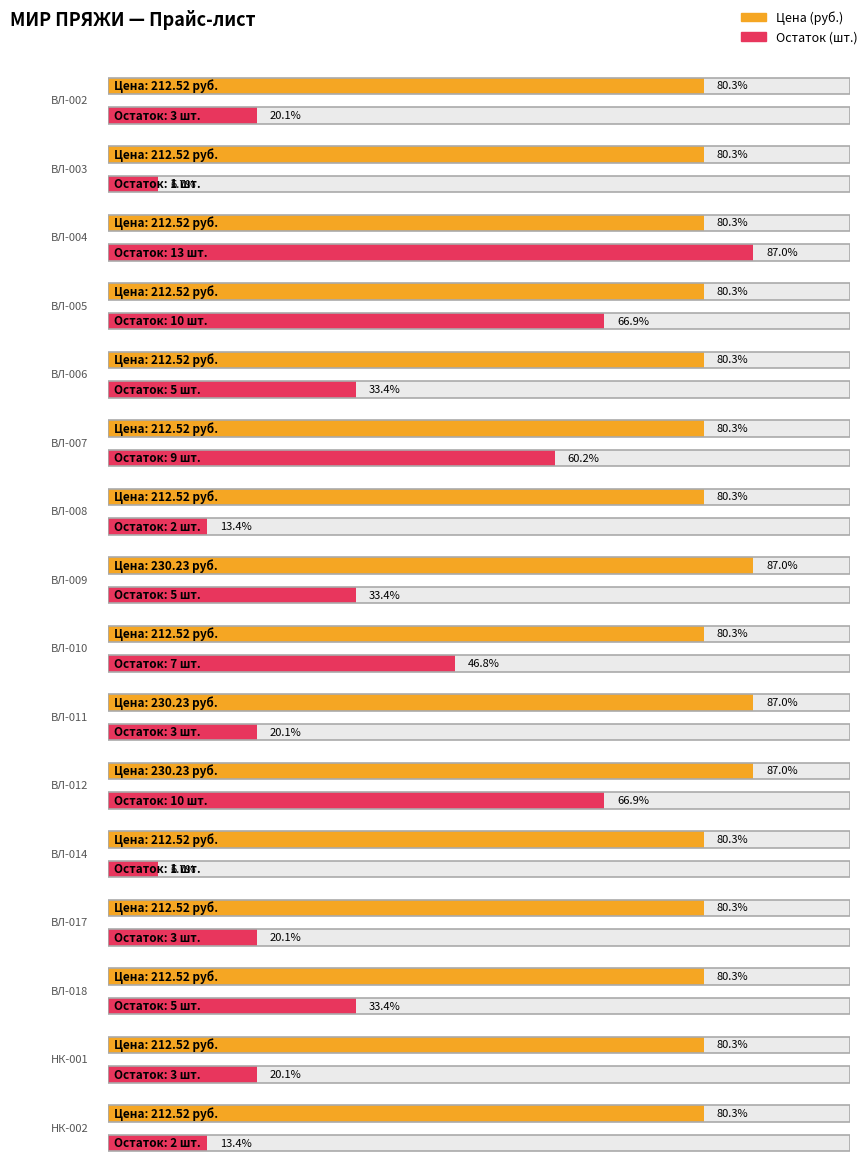

Reading left to right, what are all the values shown in this chart?

ВЛ-002=212.5	ВЛ-003=212.5	ВЛ-004=212.5	ВЛ-005=212.5	ВЛ-006=212.5	ВЛ-007=212.5	ВЛ-008=212.5	ВЛ-009=230.2	ВЛ-010=212.5	ВЛ-011=230.2	ВЛ-012=230.2	ВЛ-014=212.5	ВЛ-017=212.5	ВЛ-018=212.5	НК-001=212.5	НК-002=212.5